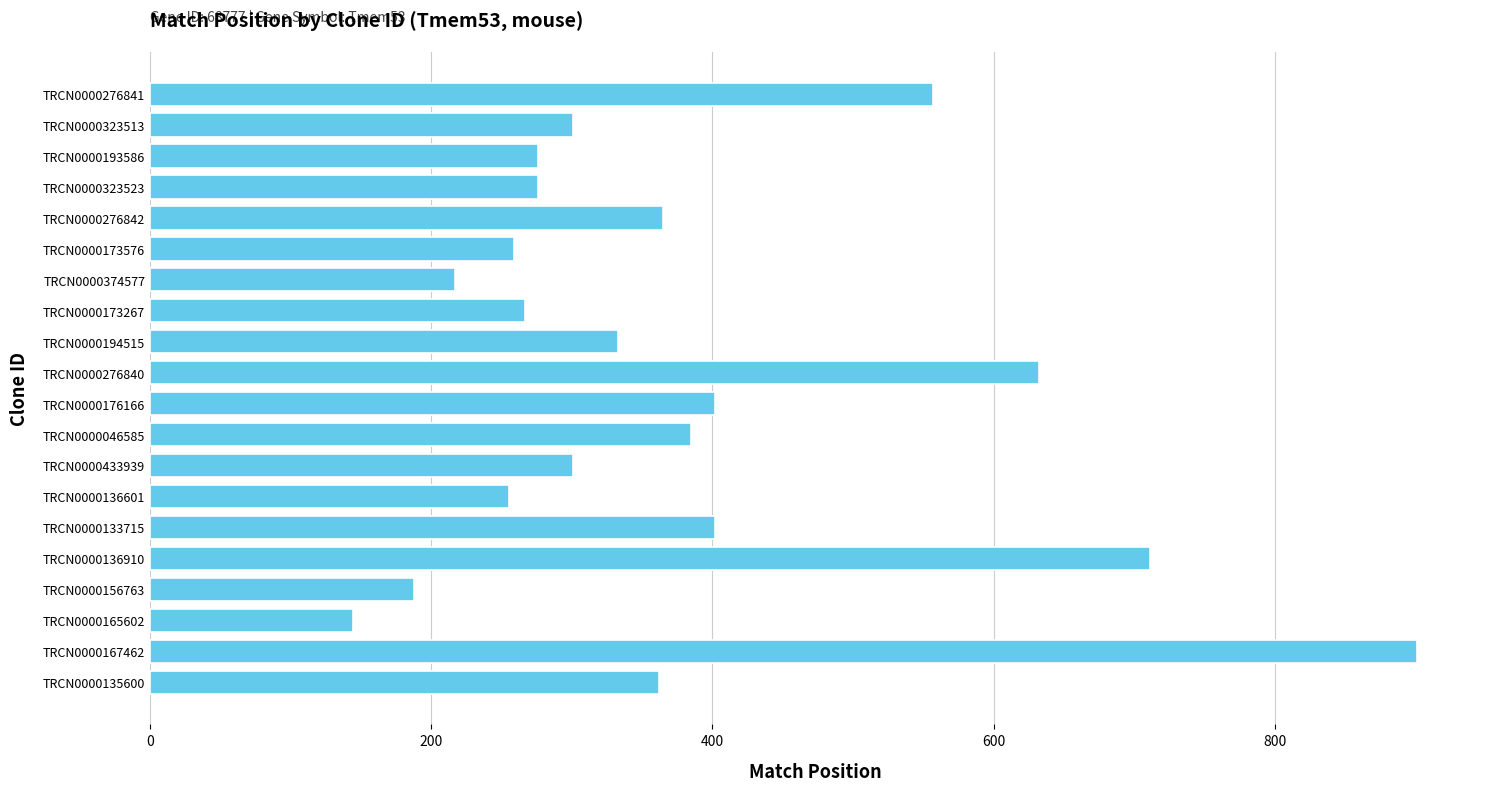

Are the bars horizontal?

Yes